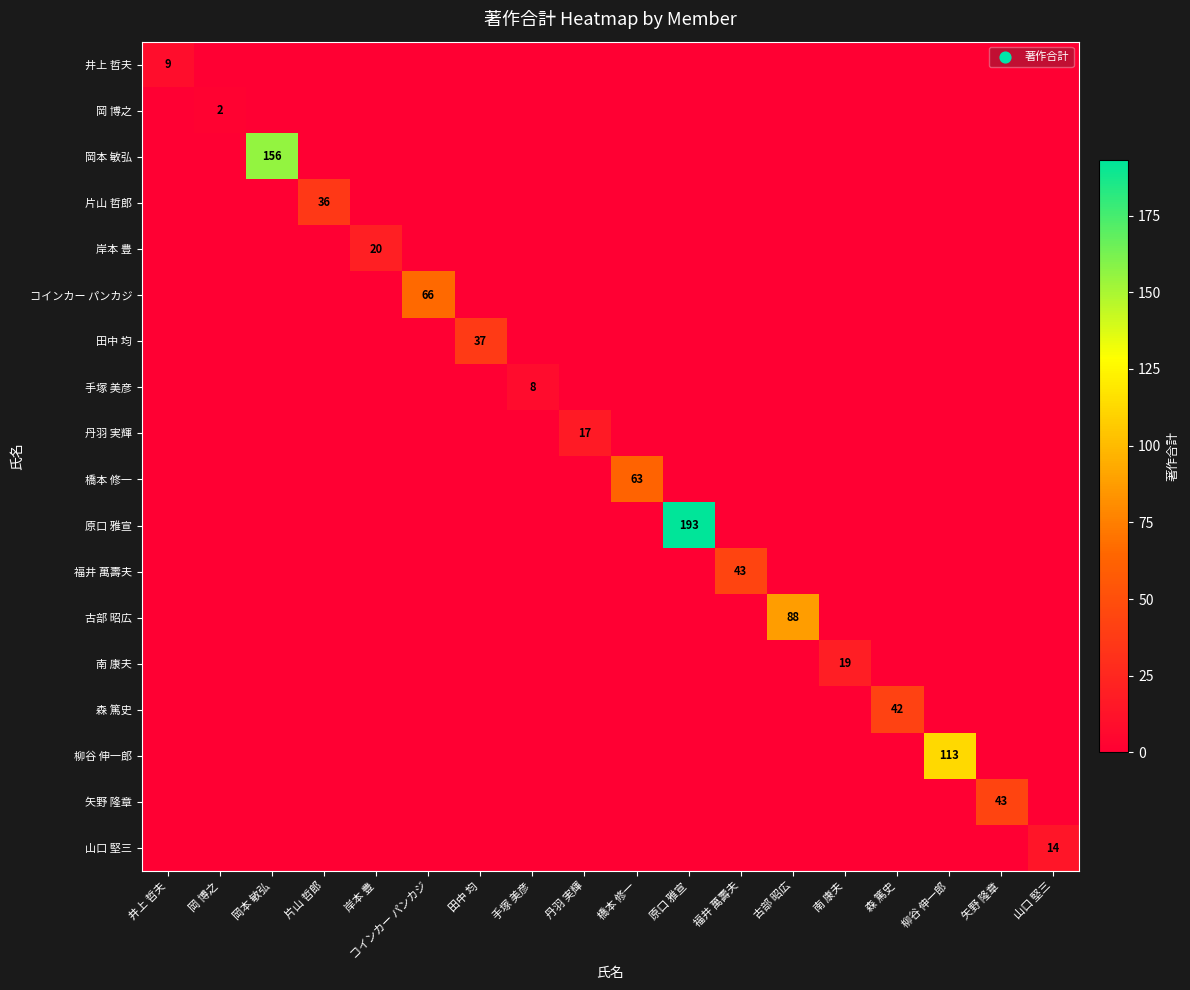

The value of コインカー パンカジ at 山口 堅三 is 0. True or false?

True